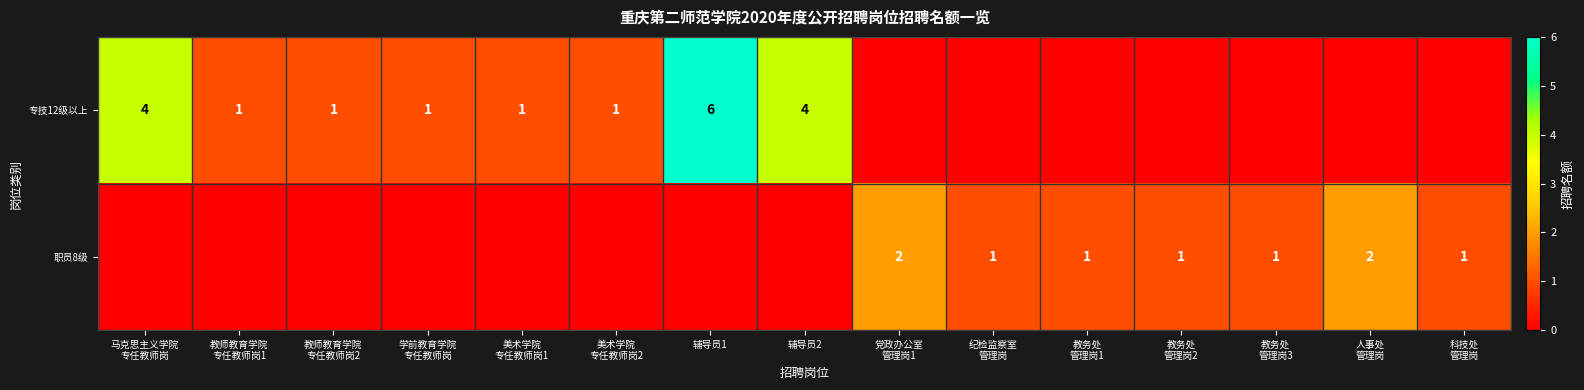

How many series are shown in this chart?

2